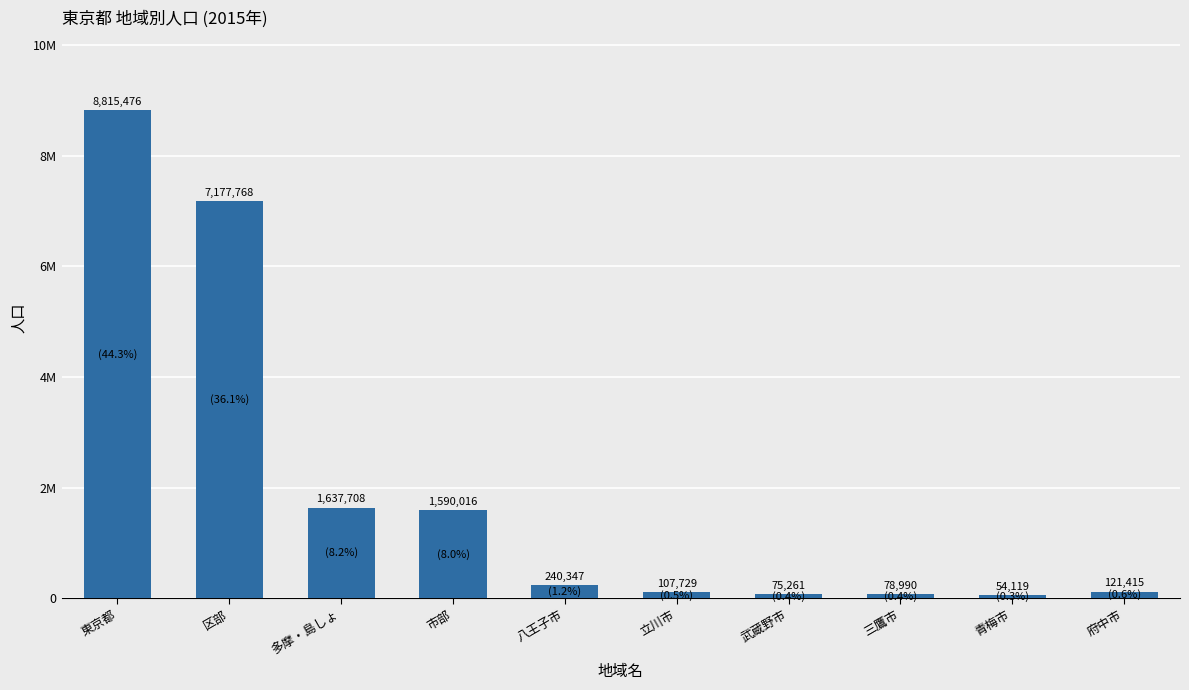

Where does the data first go above 240347?

東京都